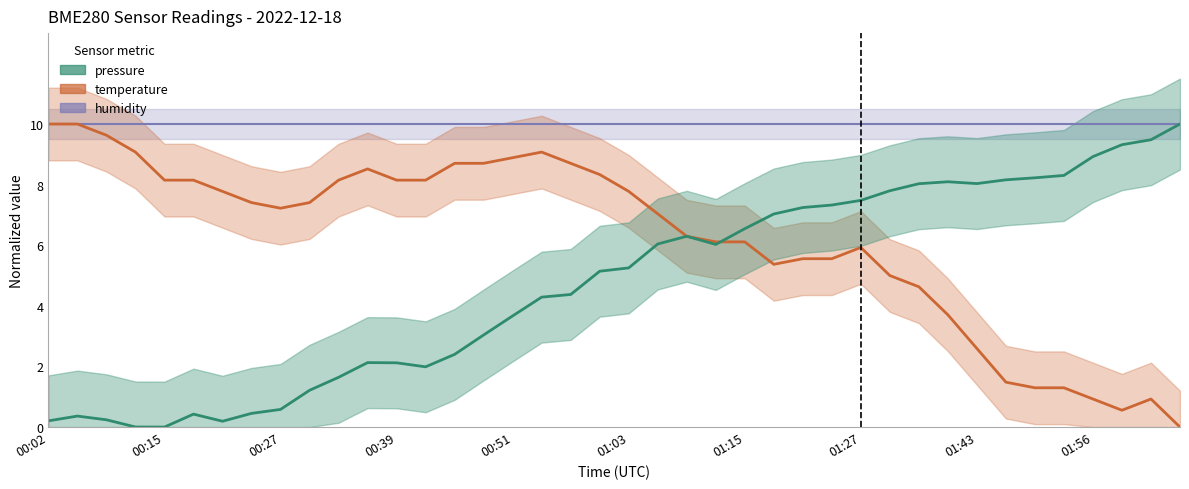

True or false: temperature has more than 2 points higher than both neighbors.

True